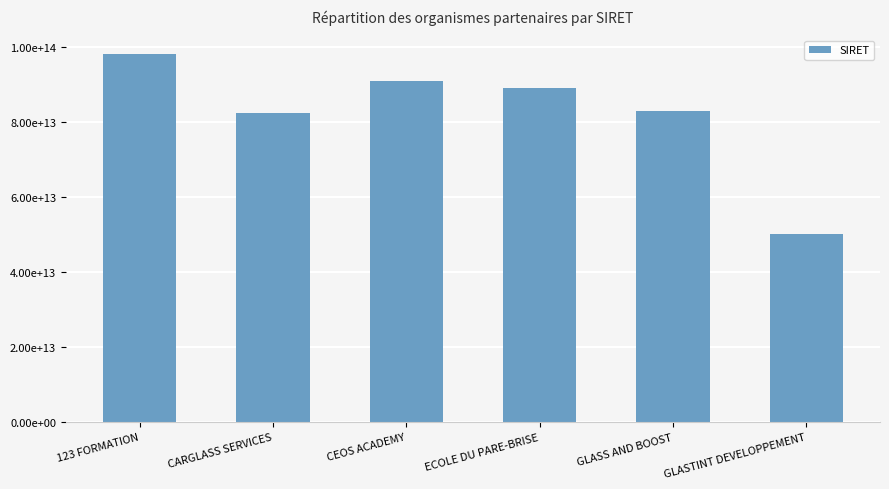

Reading right to left, what are all the values shown in this chart?

50085553100025	83029285000013	89050027500023	91009758300017	82451501900019	98197788700018